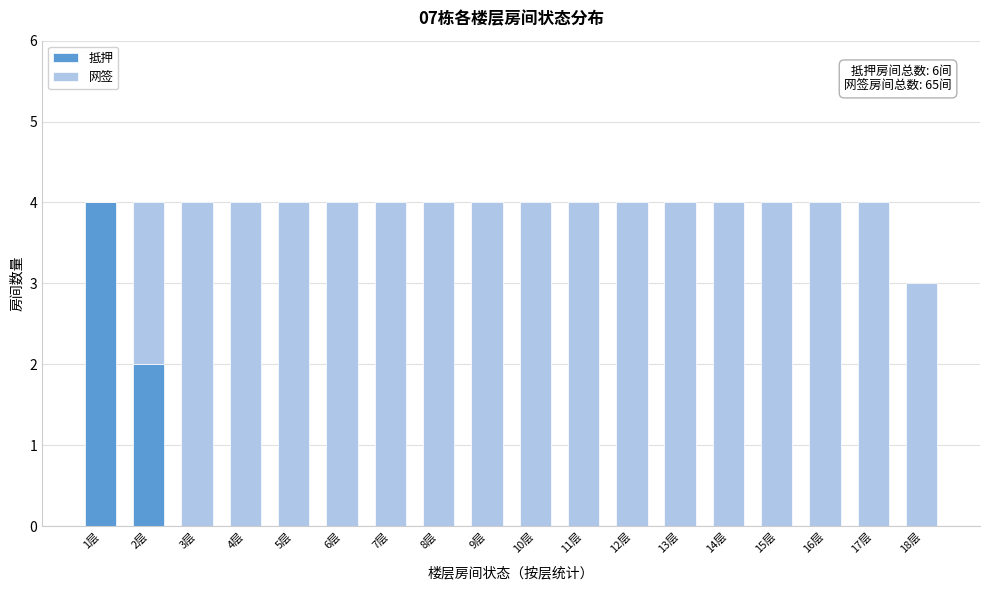

Which category has the highest value in the 抵押 series?

1层